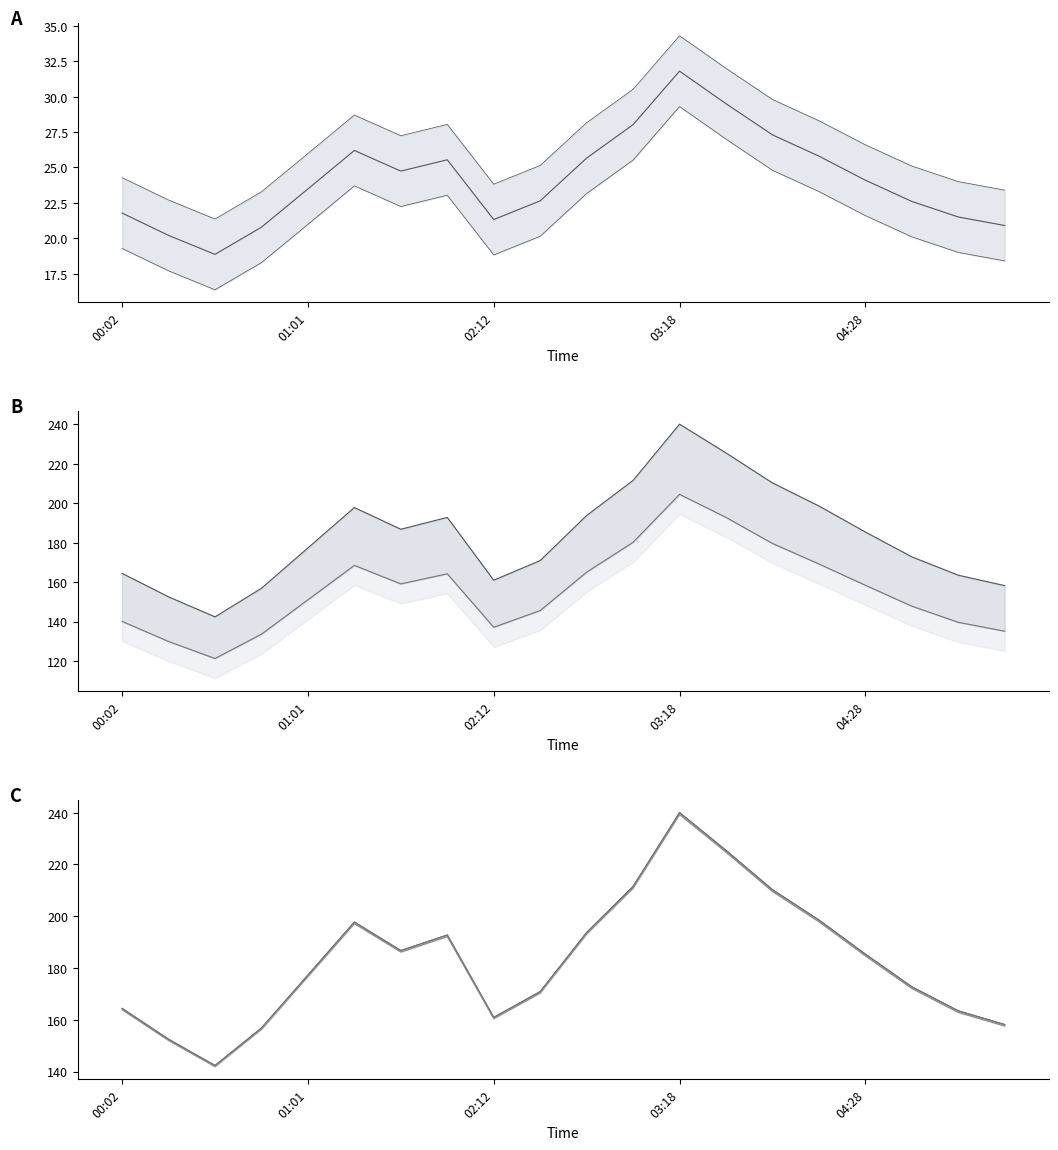

At which label does P1 first exceed 24?

01:14